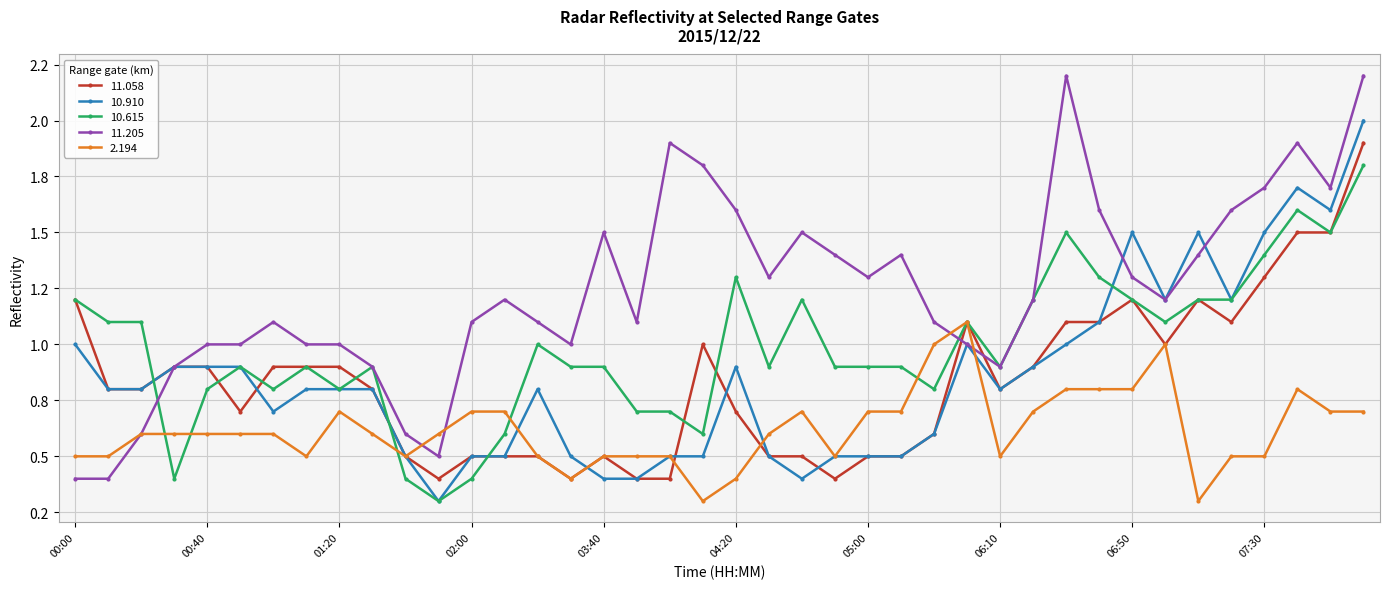

What are all the series names shown in the legend?

11.058, 10.910, 10.615, 11.205, 2.194